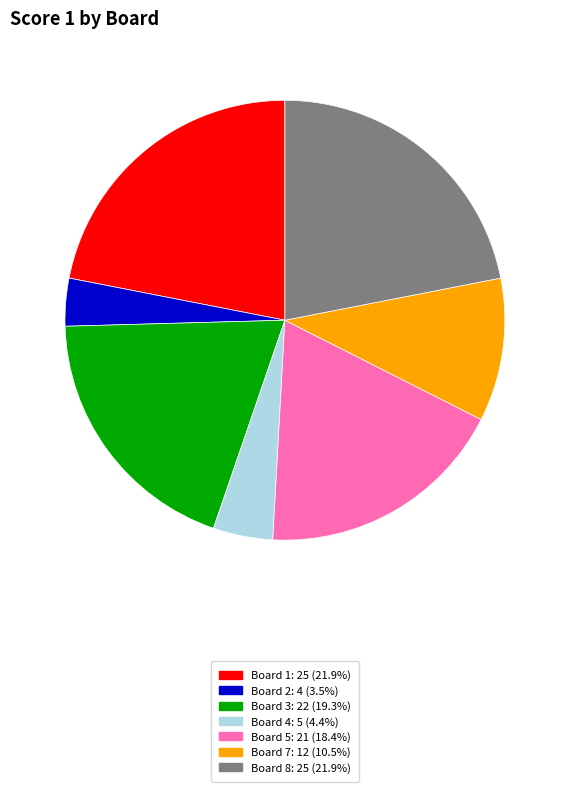

Does any single category account for the majority?

No